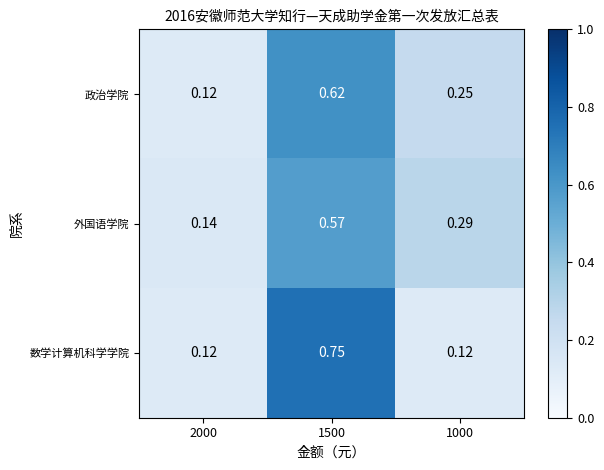

List the series in order of their peak value, highest first.

数学计算机科学学院, 政治学院, 外国语学院